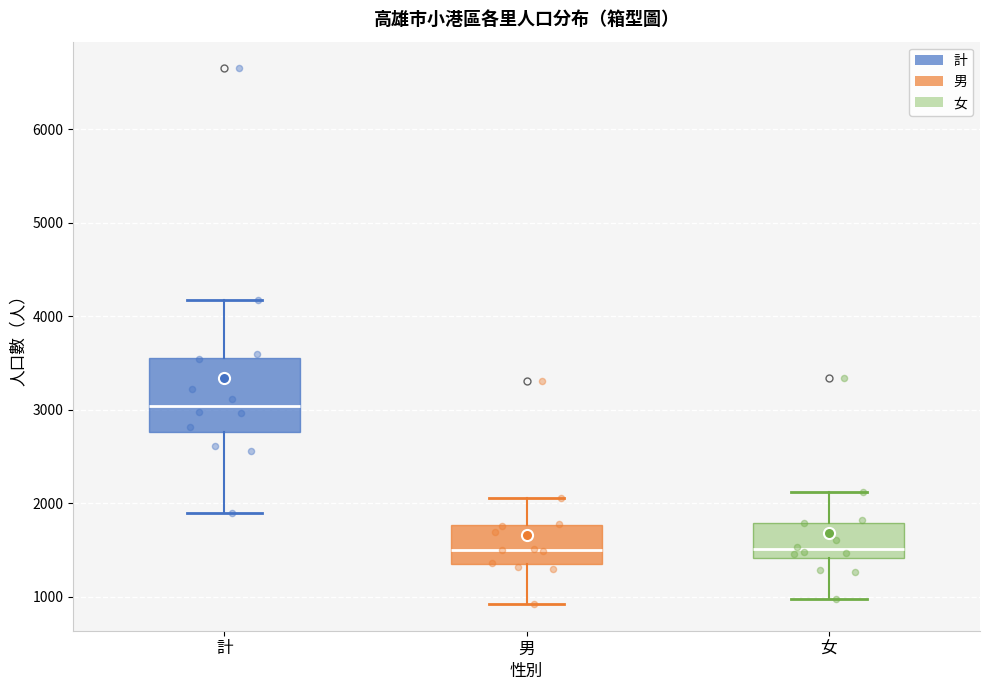

Reading left to right, transcribe this box plot: for each box, give where its median line is, the range the box spans, and where its two whiskers end, as read against the y-axis. The values are not printed on the chart, so give them approximately, as read against the axis.

計: median 3000, box 2800 to 3600, whiskers 1900 to 4200
男: median 1500, box 1400 to 1800, whiskers 900 to 2100
女: median 1500, box 1400 to 1800, whiskers 1000 to 2100